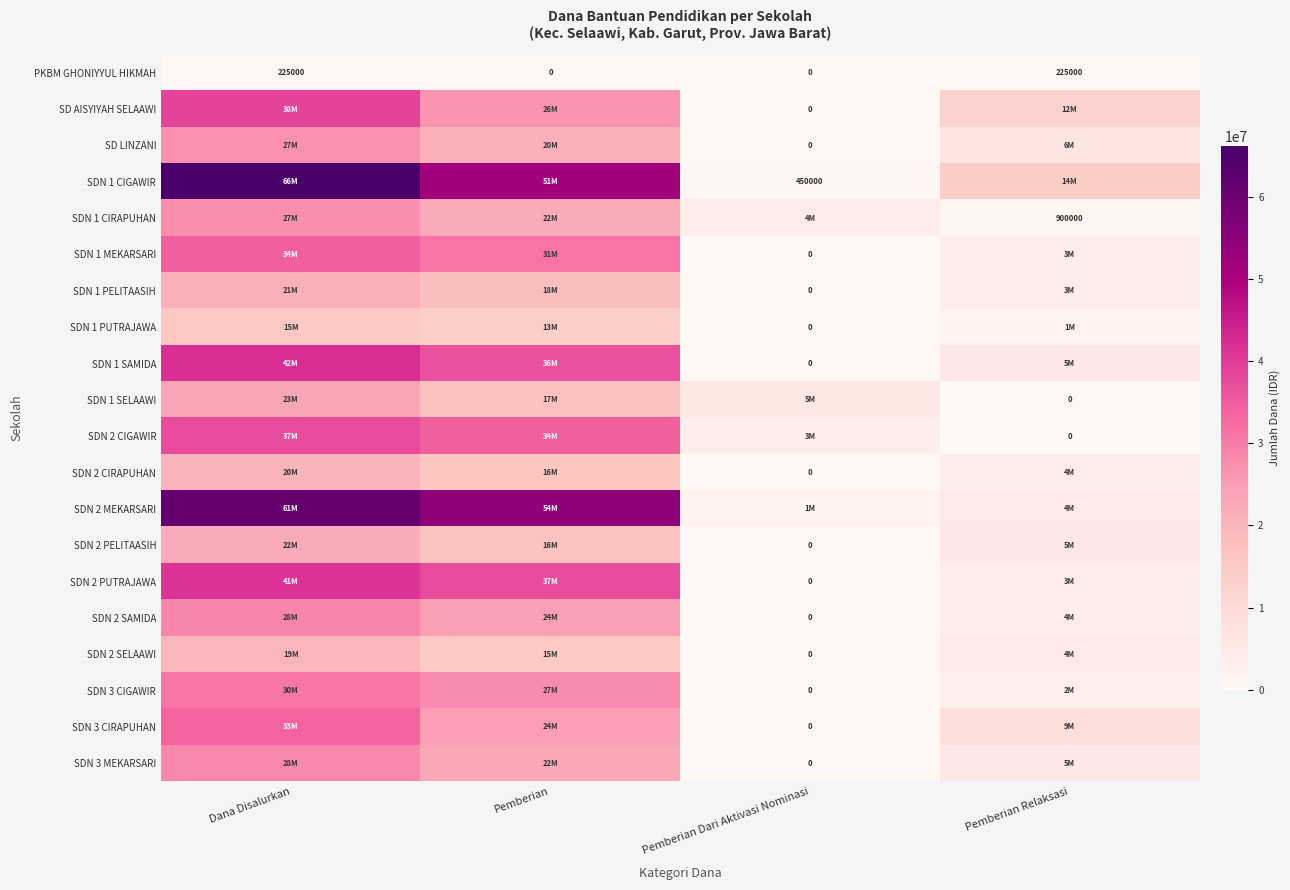

What is the difference between the second highest and minimum values in the PKBM GHONIYYUL HIKMAH series?

225000